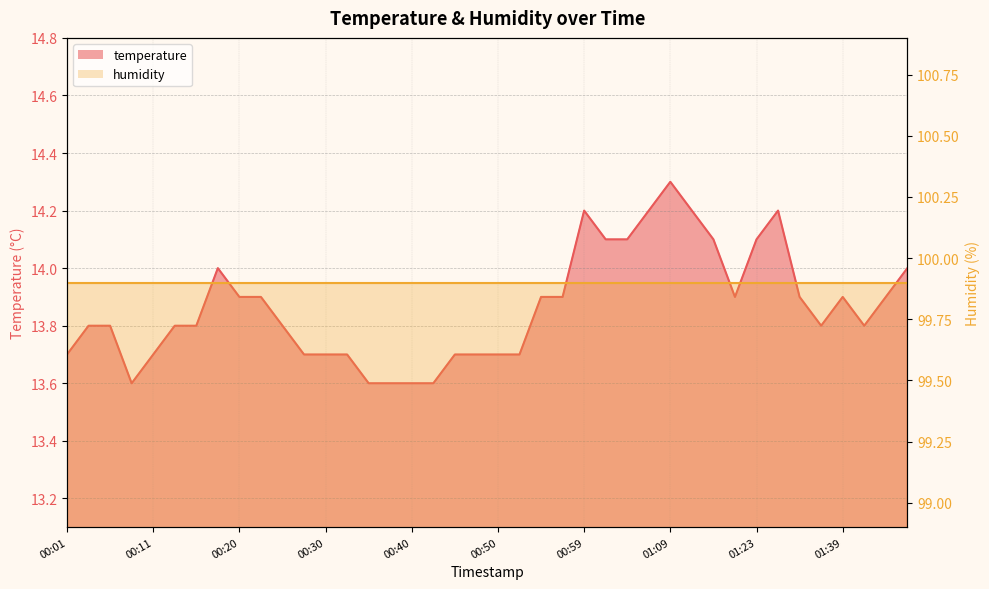

Rank the categories by value from highest to lowest.

01:09, 00:59, 01:07, 01:15, 01:31, 01:02, 01:04, 01:17, 01:23, 00:18, 01:47, 00:20, 00:23, 00:55, 00:57, 01:20, 01:34, 01:39, 01:45, 00:03, 00:06, 00:13, 00:16, 00:25, 01:37, 01:42, 00:01, 00:11, 00:28, 00:30, 00:33, 00:45, 00:47, 00:50, 00:52, 00:08, 00:35, 00:37, 00:40, 00:42